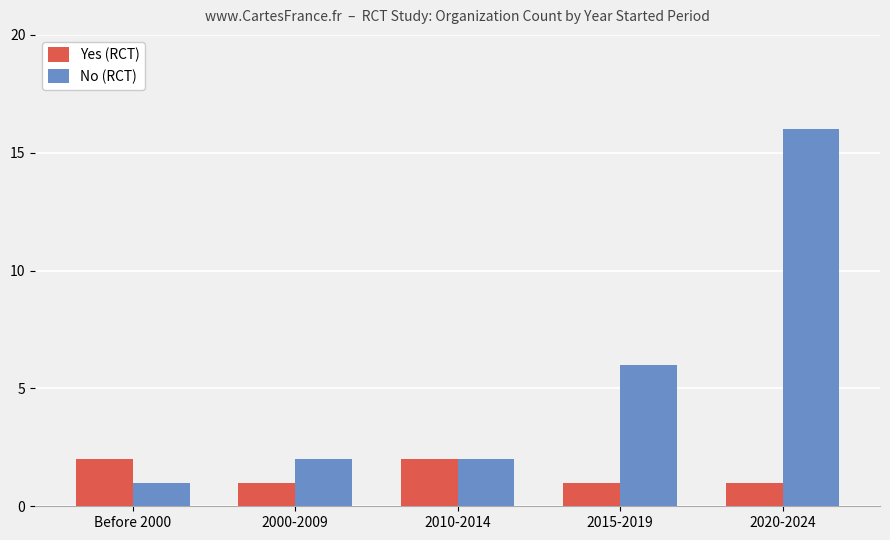

Count the number of data series in this chart.

2